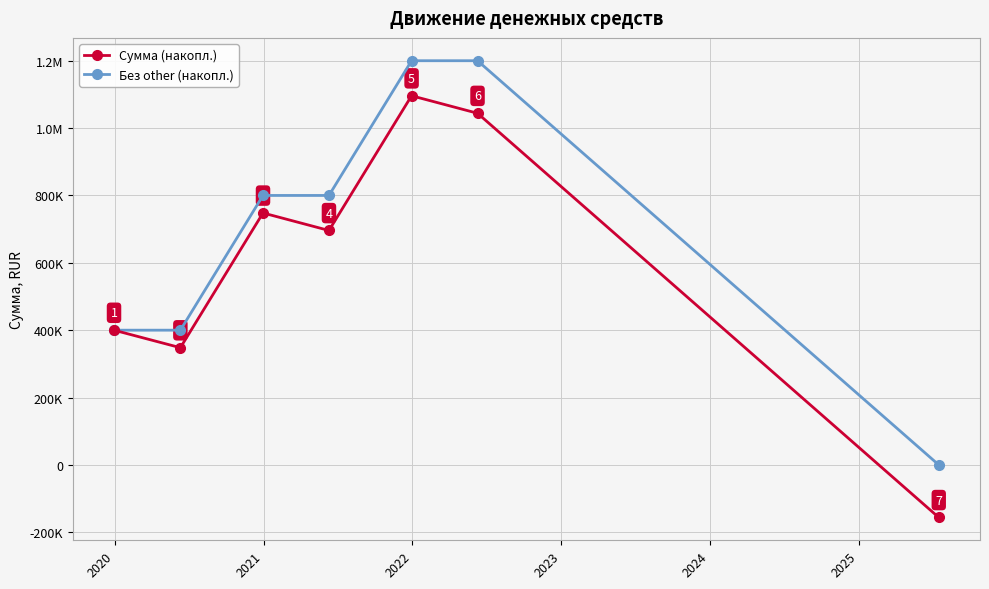

Is this an area chart (filled region under the line)?

No